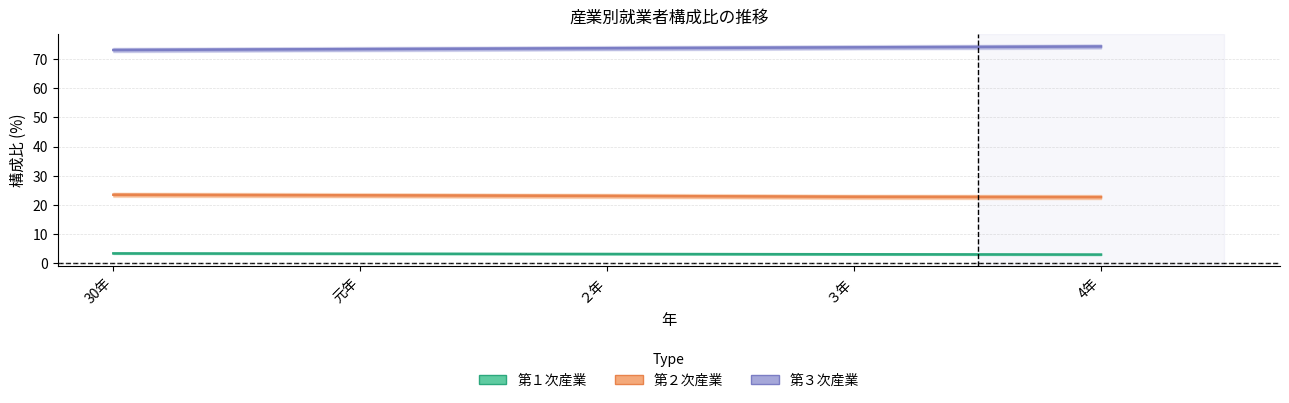

At which category is the sum across all series the highest?

30年